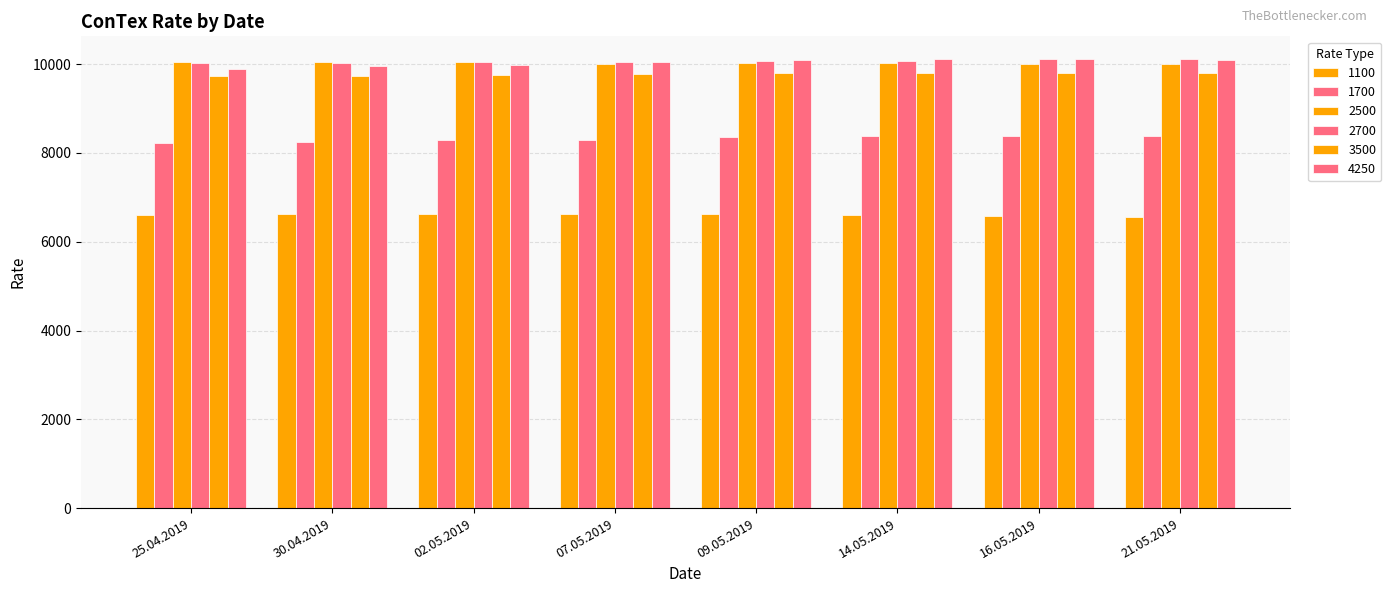

Reading left to right, what are all the values shown in this chart?

1100: 6605	6617	6633	6634	6620	6598	6580	6555
1700: 8219	8255	8290	8300	8347	8369	8378	8370
2500: 10044	10039	10038	10012	10029	10016	10009	9997
2700: 10034	10014	10040	10056	10072	10068	10112	10118
3500: 9740	9721	9742	9772	9802	9791	9801	9809
4250: 9880	9946	9979	10044	10092	10111	10109	10086